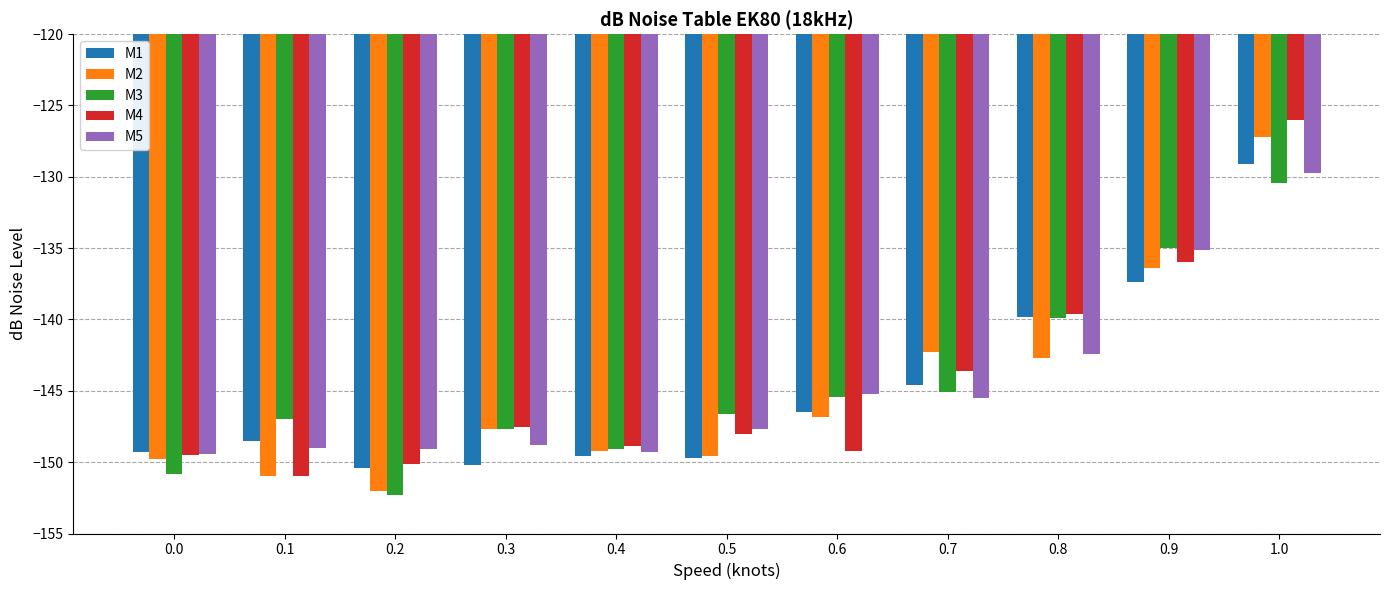

Which series changed the most between 0.5 and 0.8?

M1